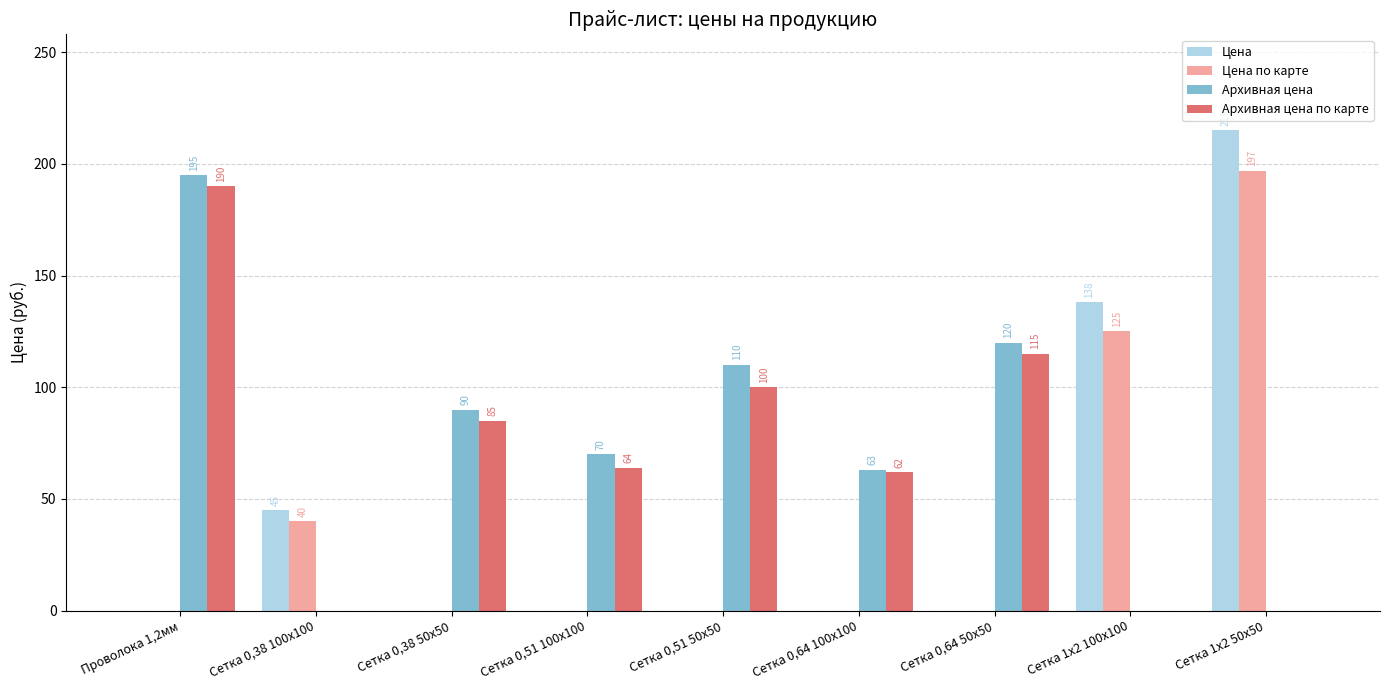

The Архивная цена по карте series shows 0 at Сетка 1х2 50х50. True or false?

True